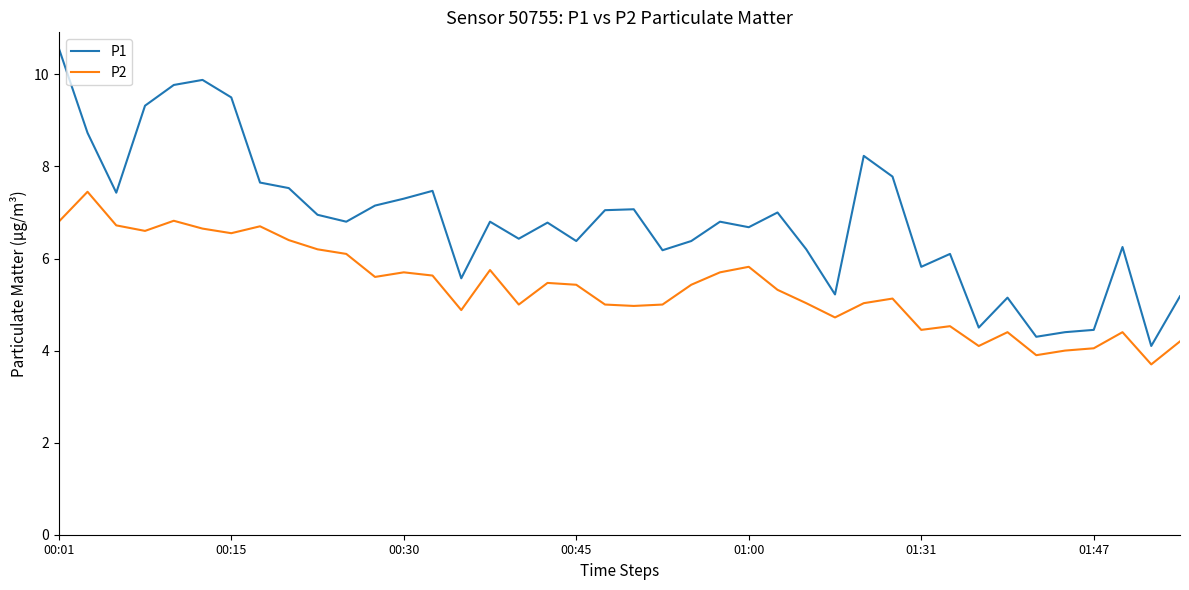

What is the minimum value shown in the chart?

3.7